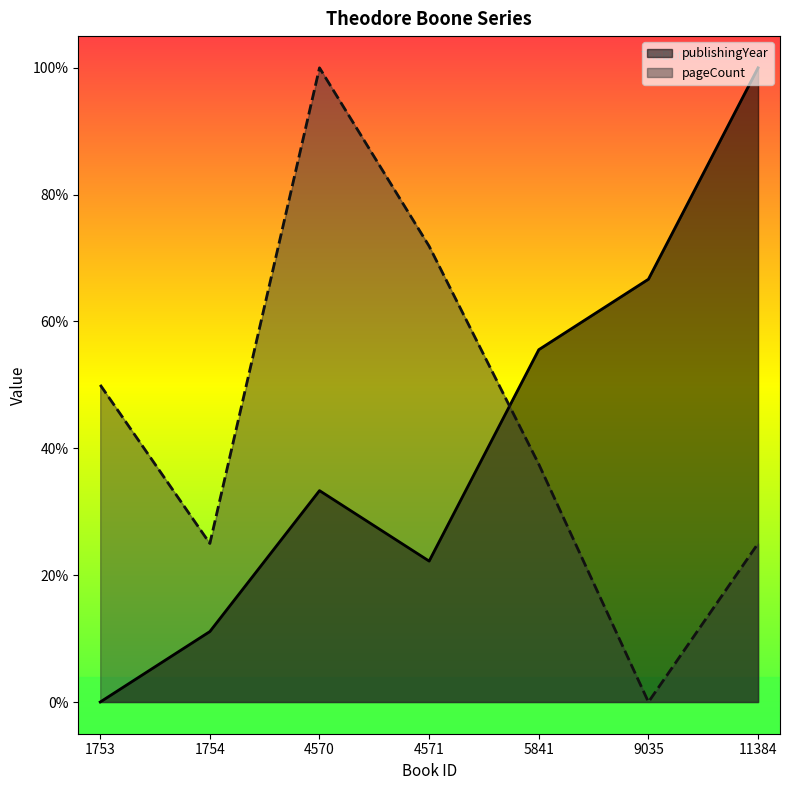

What is the difference between the second highest and minimum values in the pageCount series?

0.7